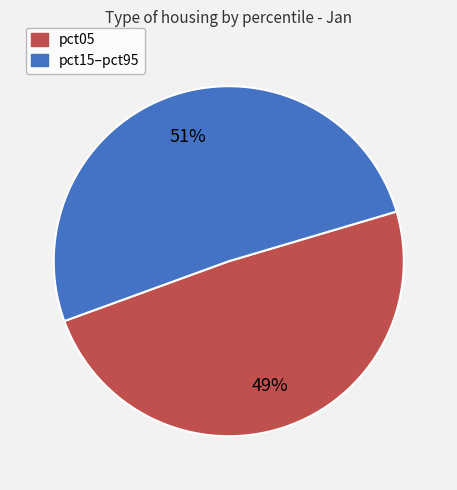

To the nearest percent, what is the average slice percentage?

50%